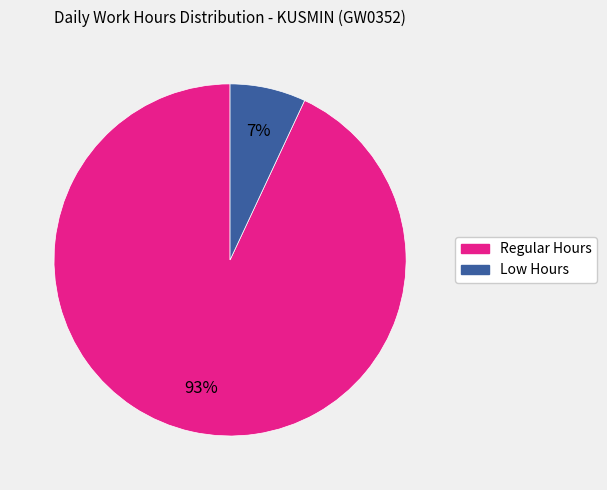

To the nearest percent, what is the average slice percentage?

50%